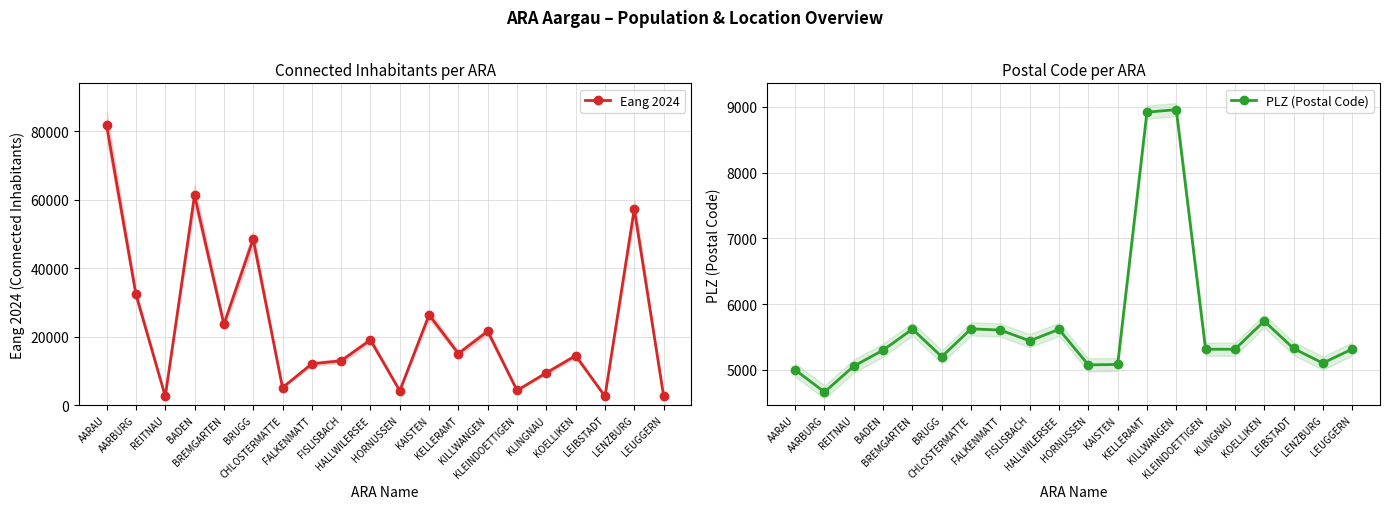

Between LEIBSTADT and BRUGG, which is larger?

BRUGG